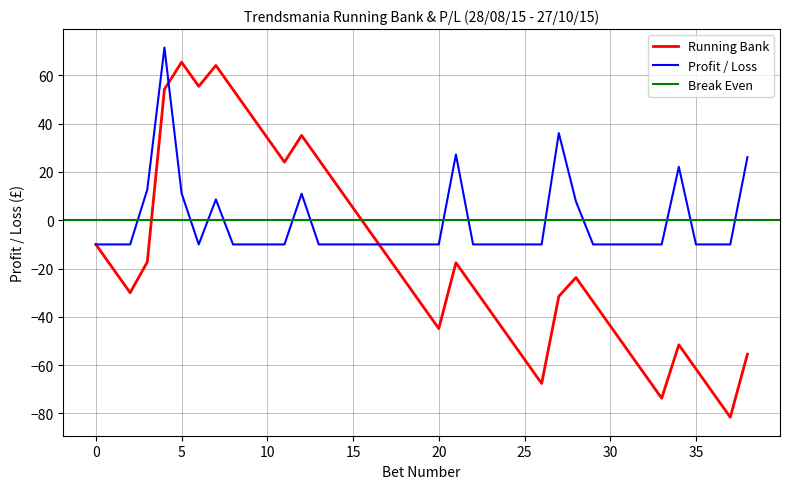

What is the minimum value shown in the chart?

-81.6